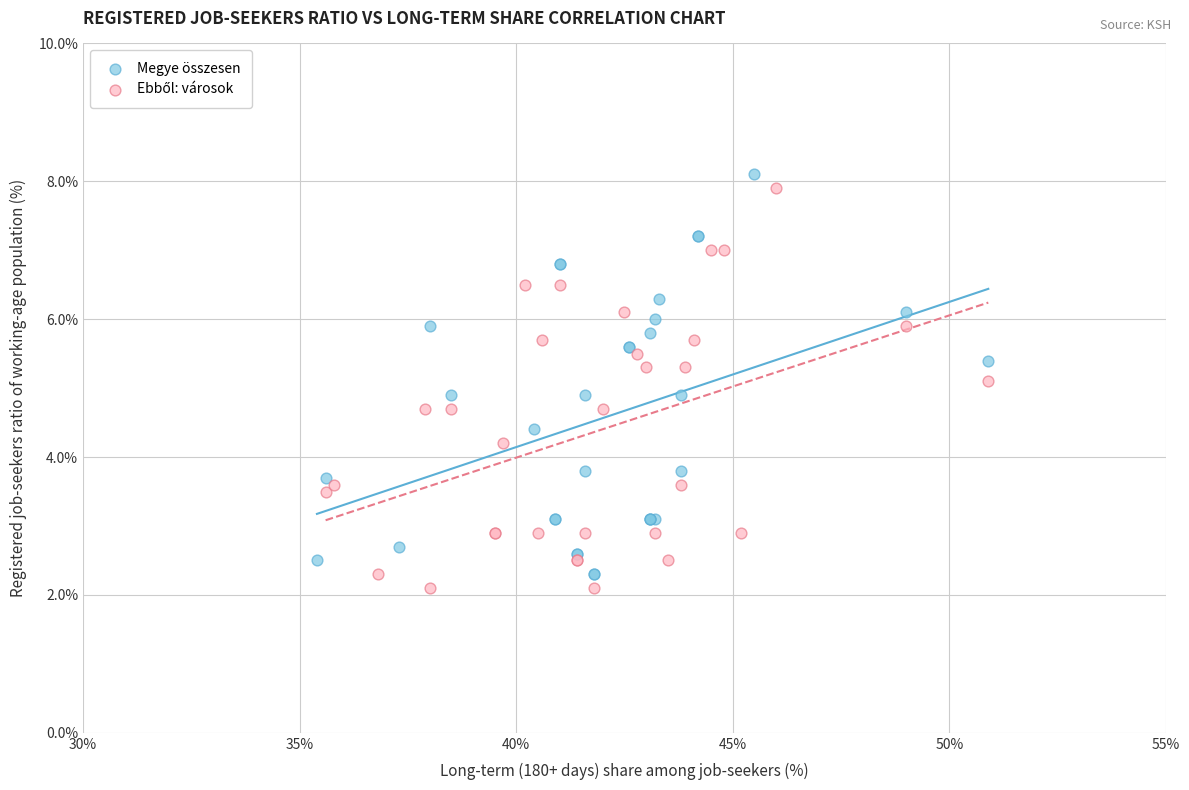

Which series contains the highest Y value?

Megye összesen